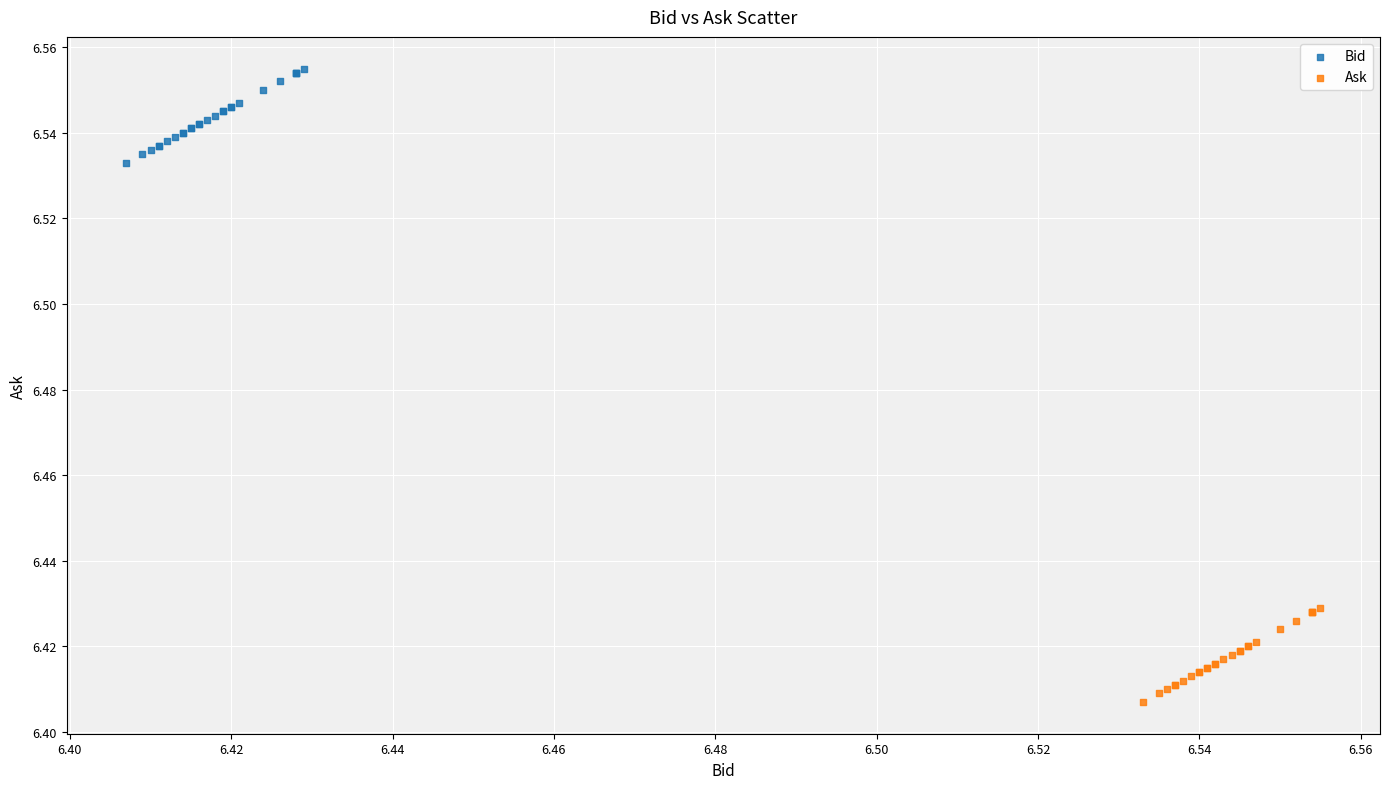

Which series reaches the maximum Y coordinate?

Bid